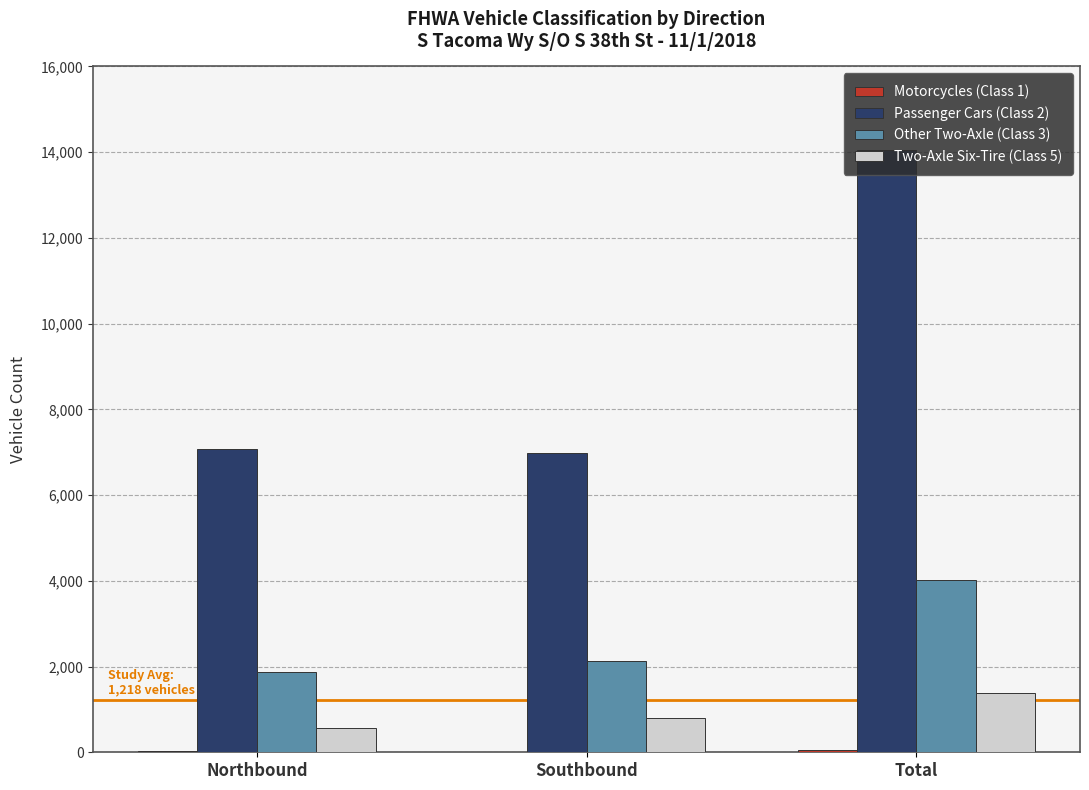

The value of Other Two-Axle (Class 3) at Total is 5531. True or false?

False